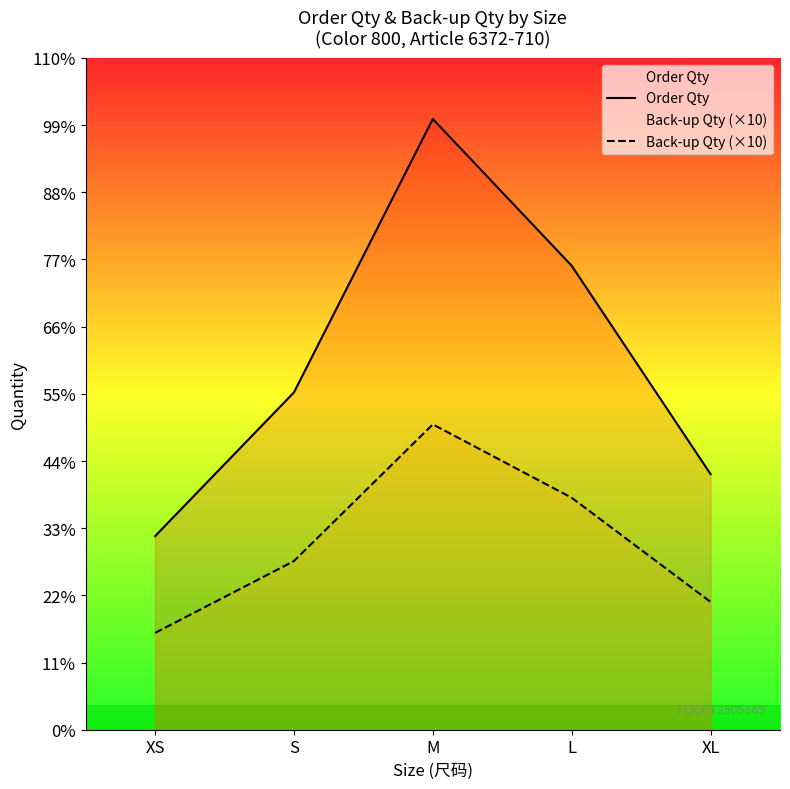

What is the total value across all series at S?

2334.0